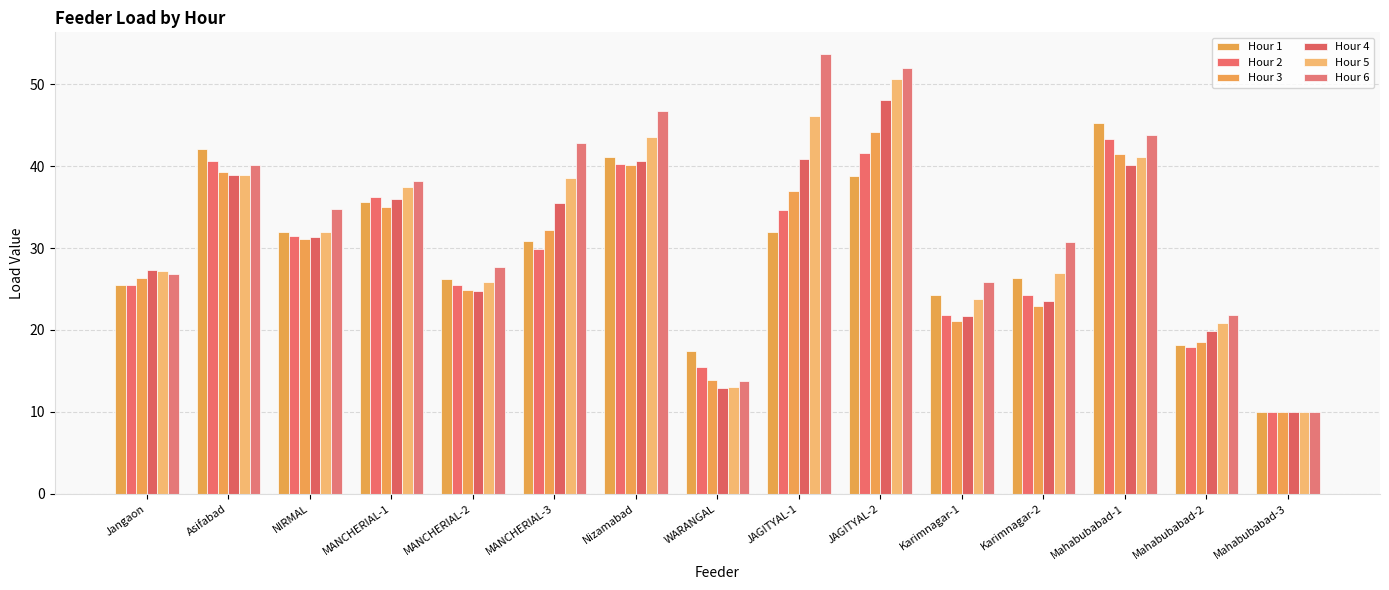

Are the bars grouped side by side (vs. stacked)?

Yes